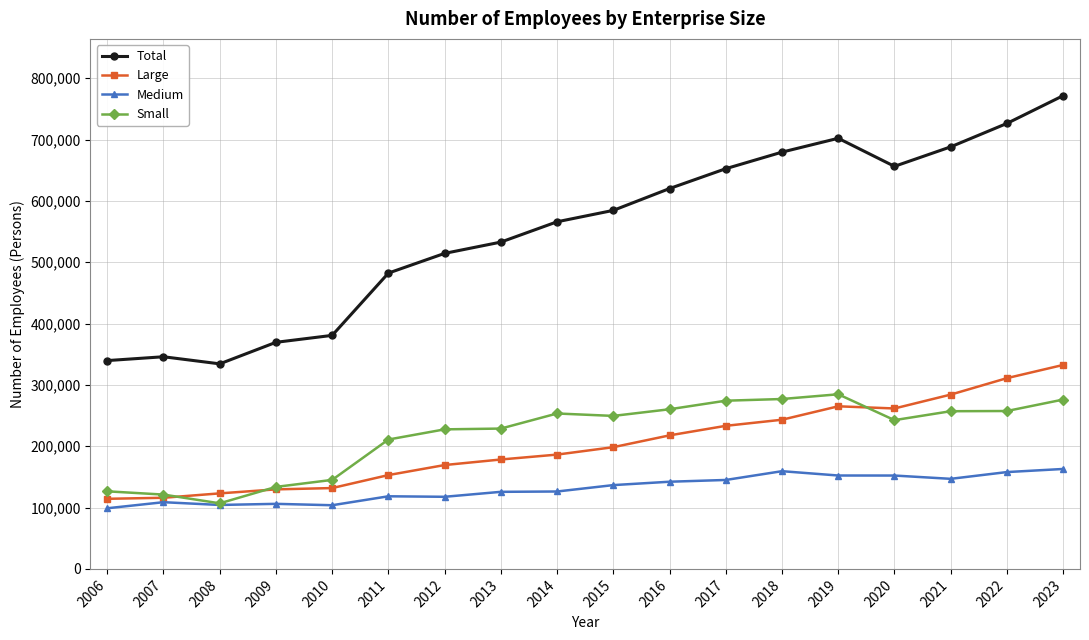

What is the spread (max minus min) of values at 2016?

477949.0